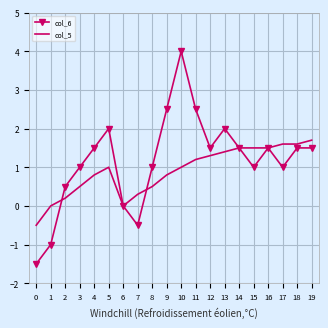

What is the difference between the maximum and minimum values in the col_6 series?

5.5